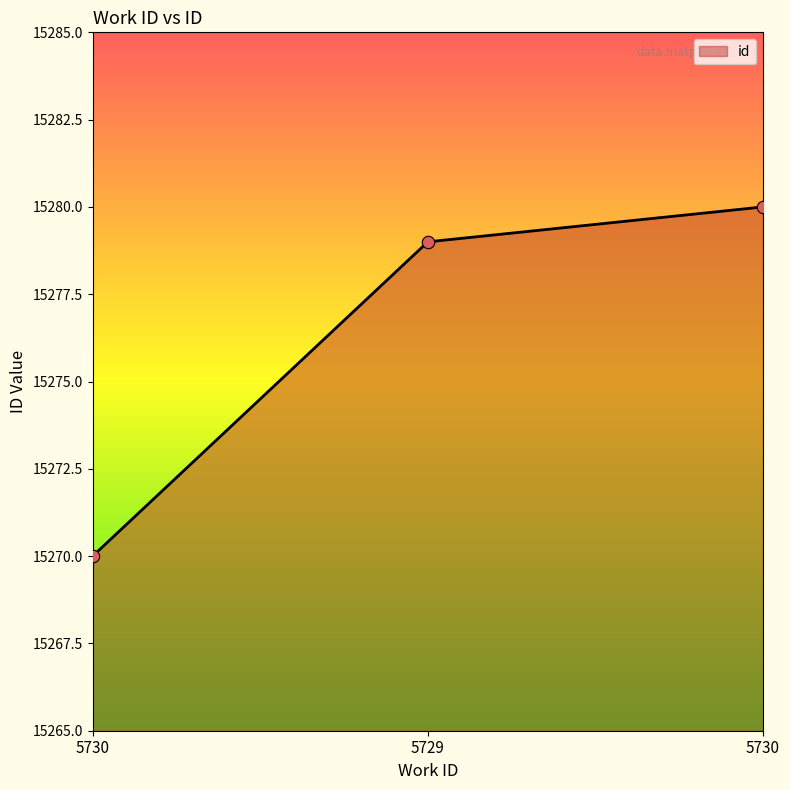

What is the change in value from 5730 to 5729?

+9